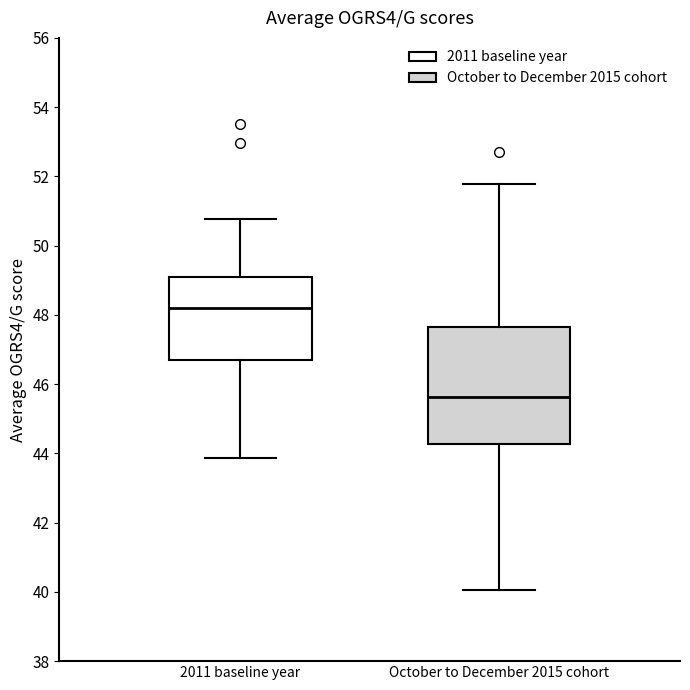

Which box has the lowest median line?

October to December 2015 cohort